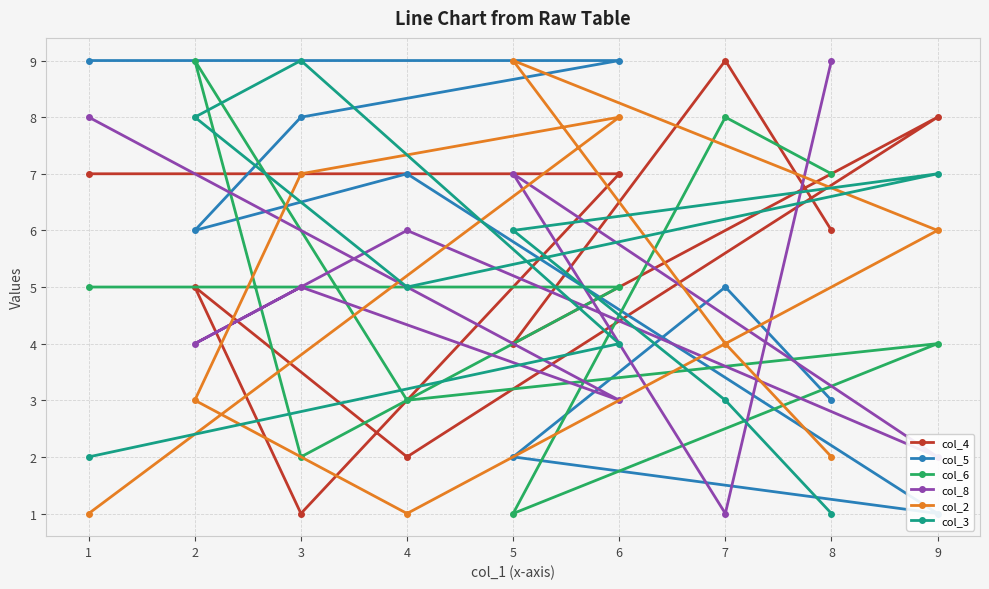

What is the label of the 7th point from the right?

3